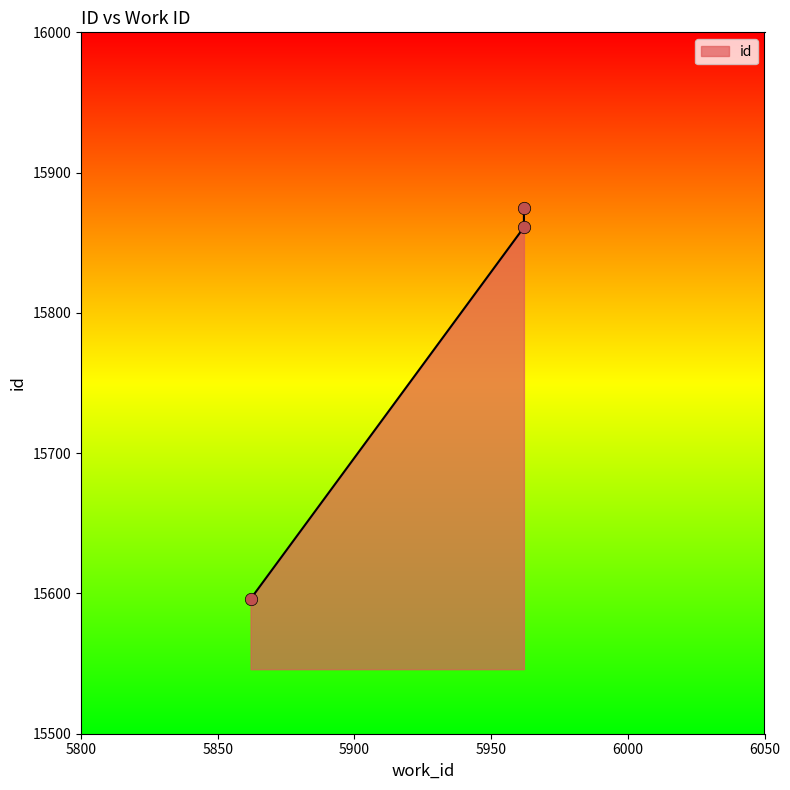

What is the change in value from 5962 to 5962?

+14